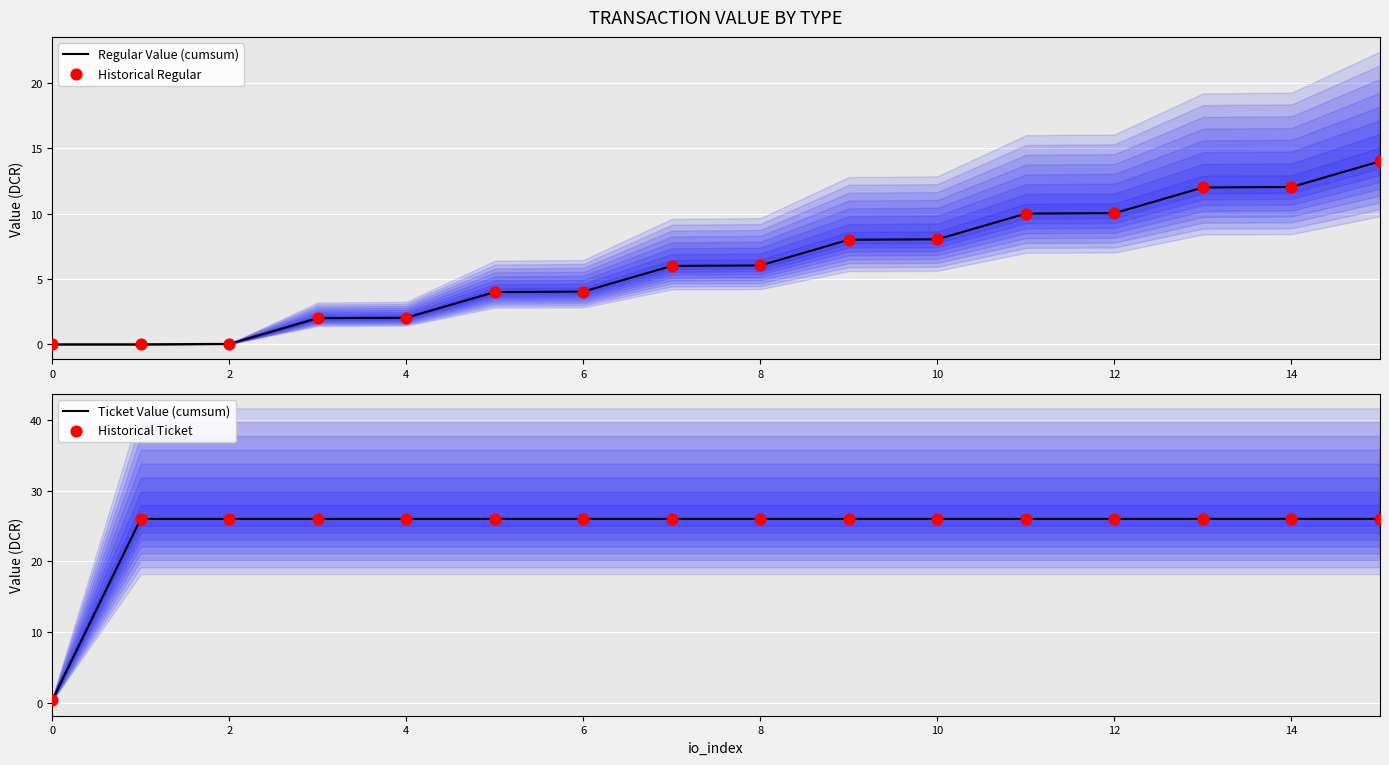

Is the value of Ticket Value (cumsum) at 10 greater than the value of Historical Regular at 11?

Yes